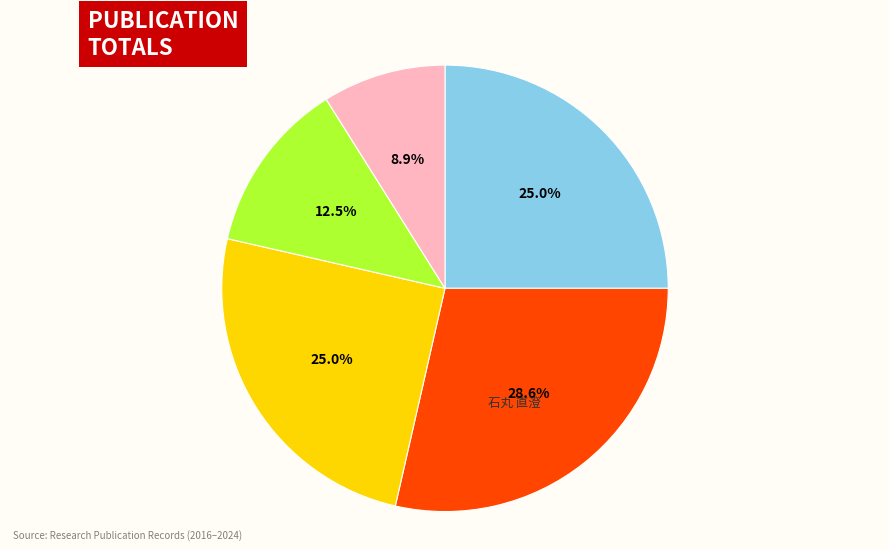

Does any single category account for the majority?

No